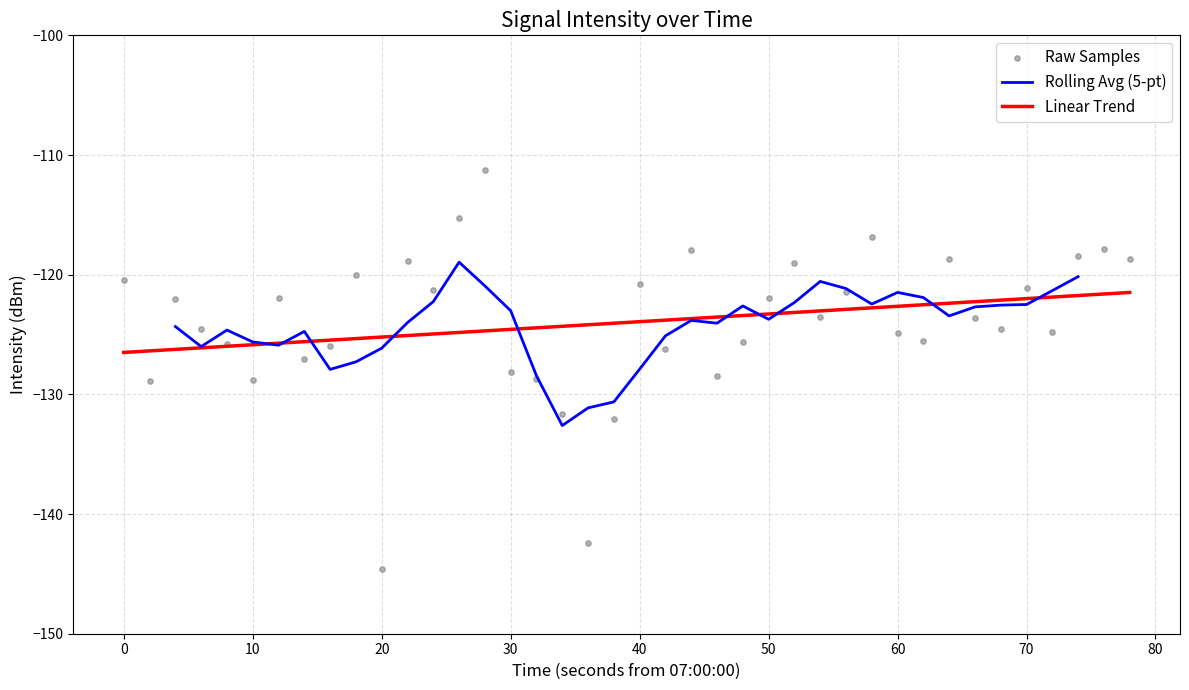

What is the lowest value of the Rolling Avg (5-pt) series?

-132.6